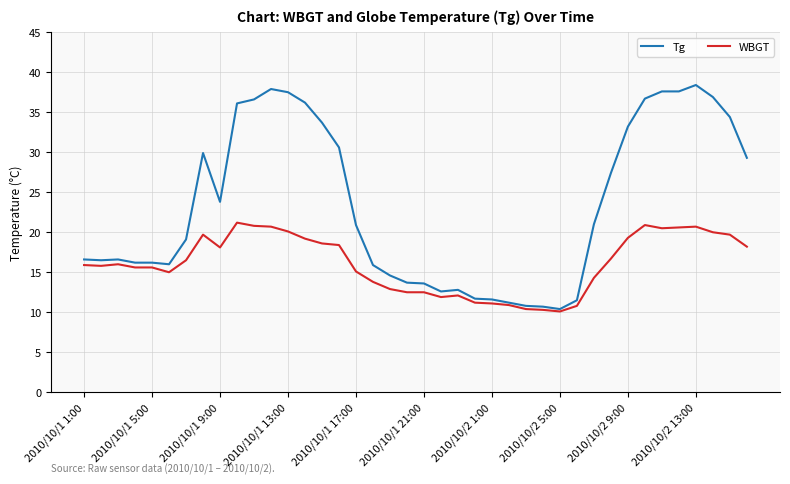

Which series has the widest spread of values?

Tg